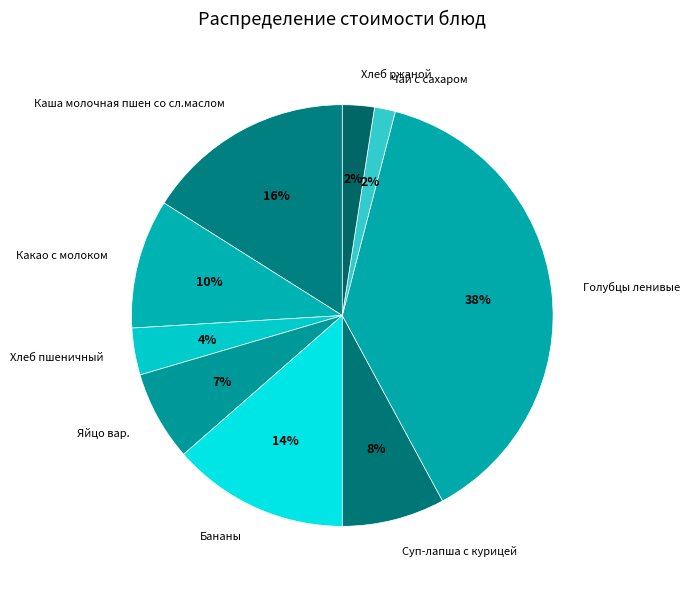

To the nearest percent, what percentage of the pie is Голубцы ленивые?

38%